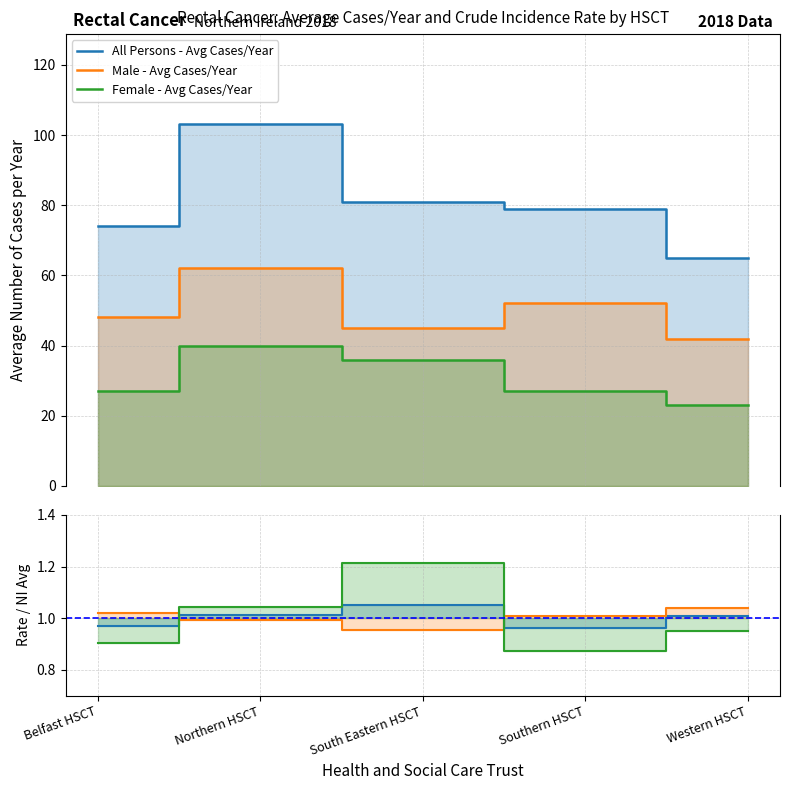

What is the smallest value displayed?

0.9